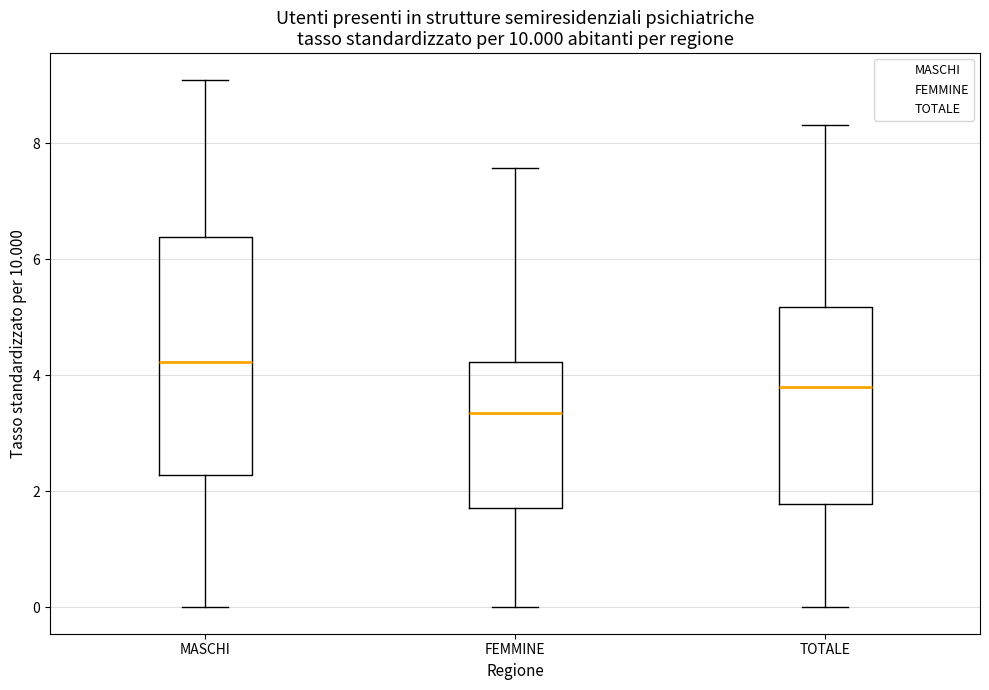

Which box's median line is the highest?

MASCHI